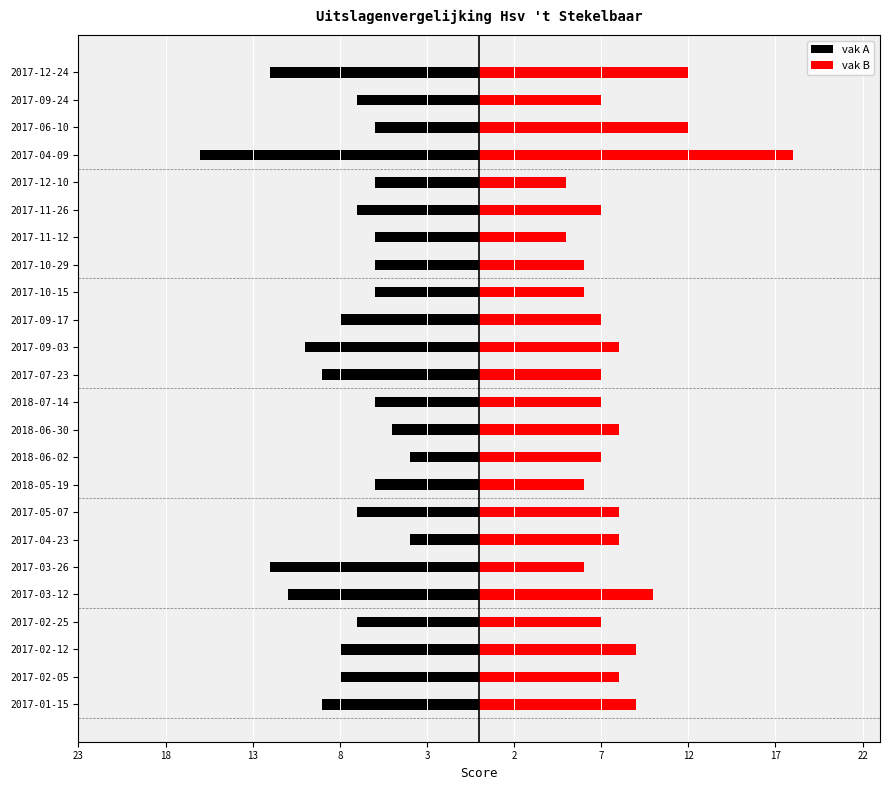

Which series has the largest total across all categories?

vak B